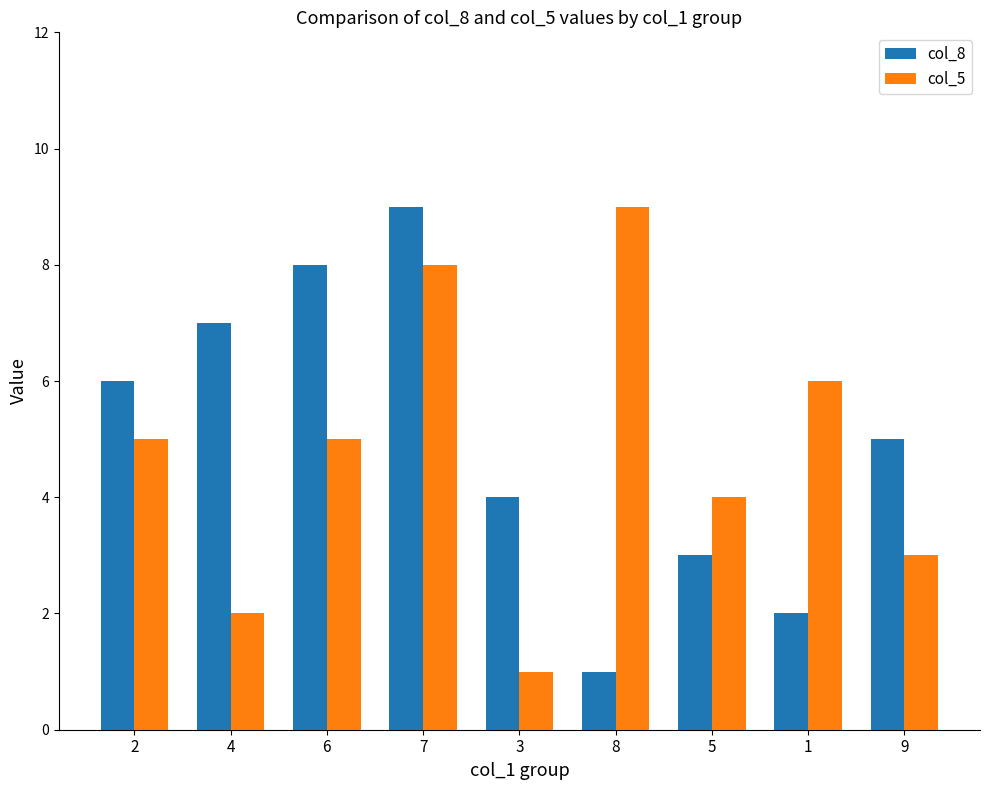

Which series has the largest total across all categories?

col_8